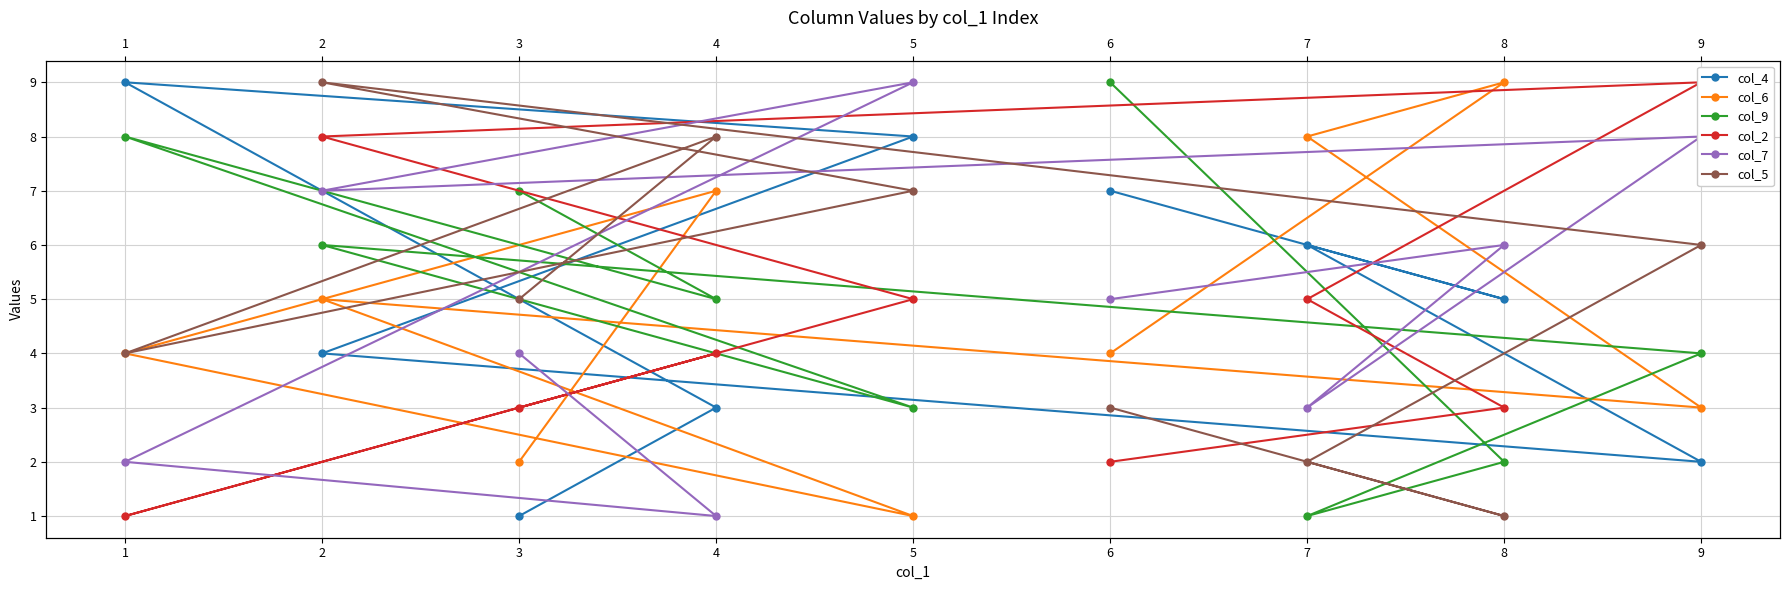

At which category does col_7 reach its first local valley?

4